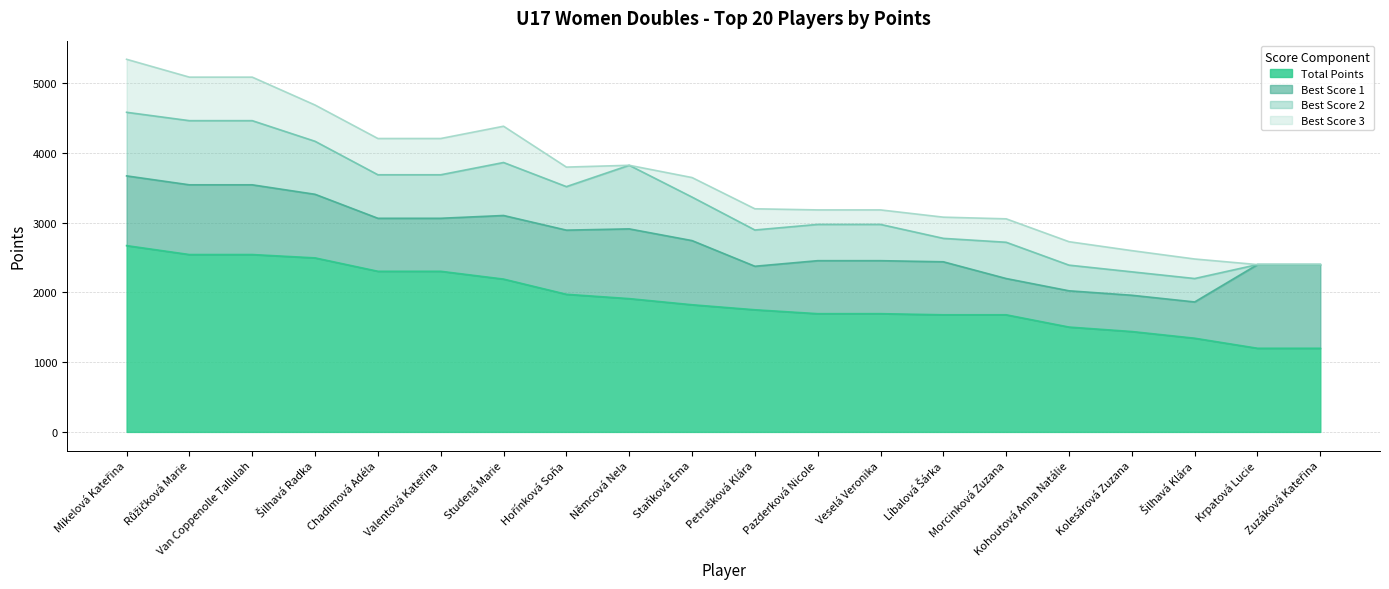

What is the total value across all series at Studená Marie?

4384